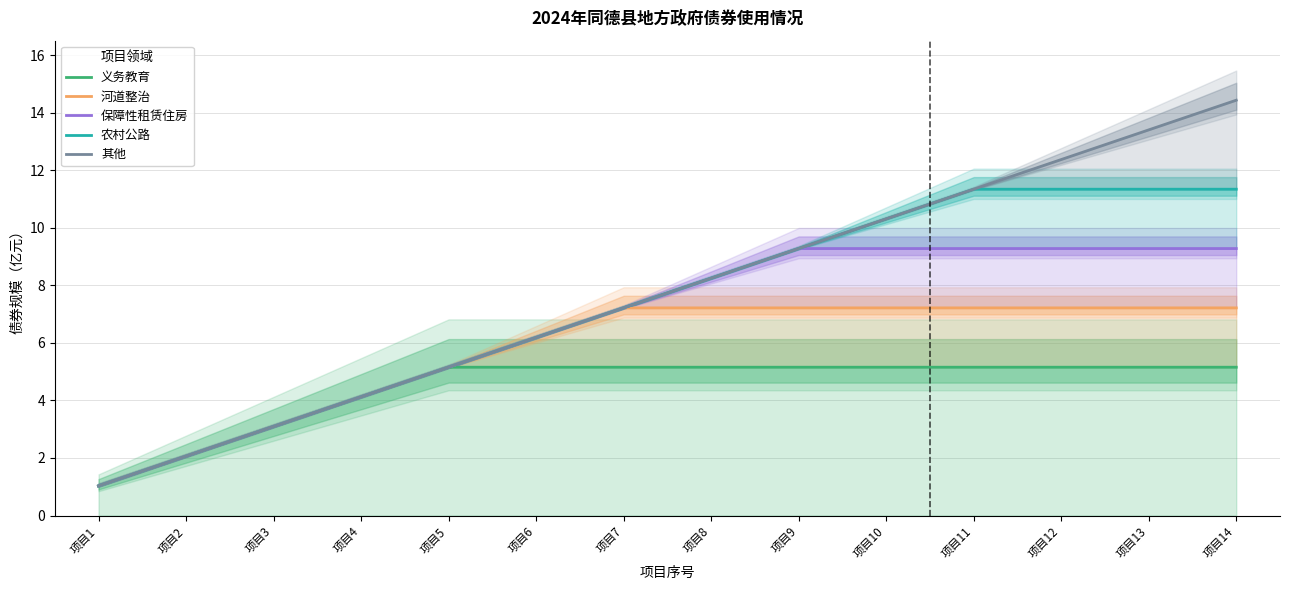

What is the difference between the highest and lowest values at 项目8?

3.1